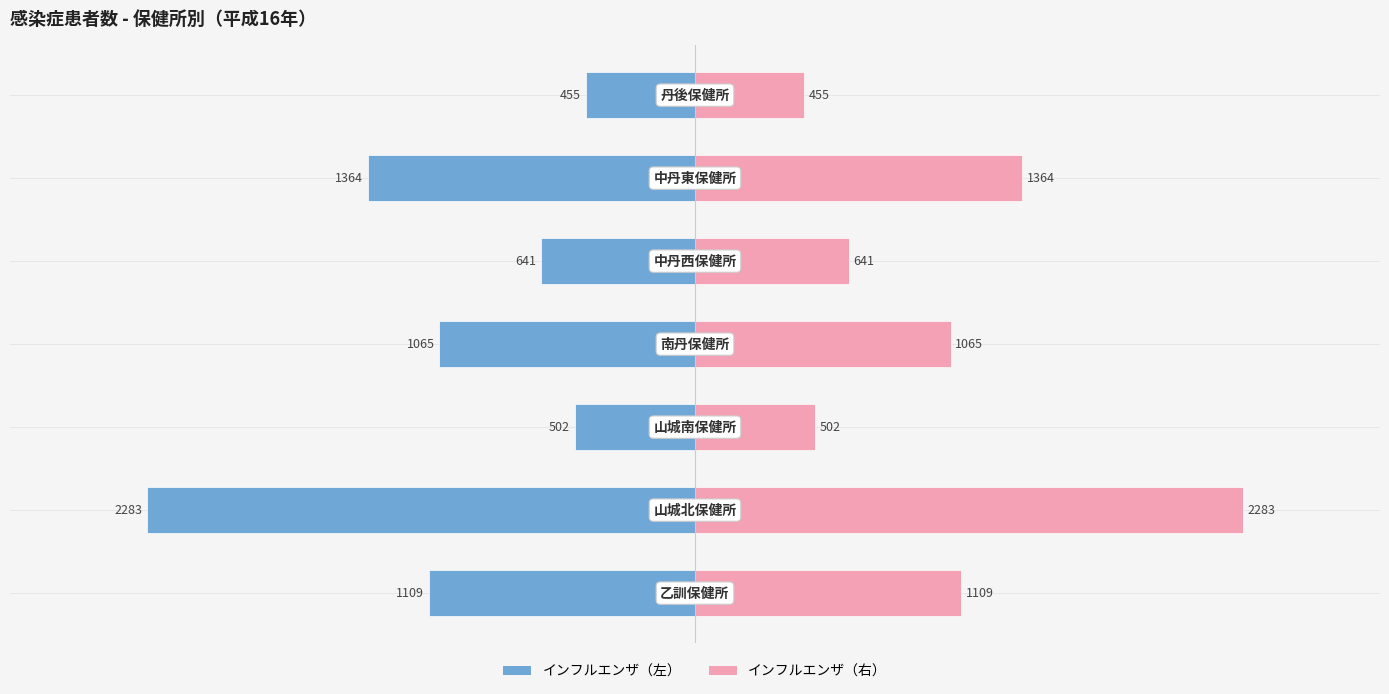

Rank the series by their maximum value, from highest to lowest.

インフルエンザ（右）, インフルエンザ（左）